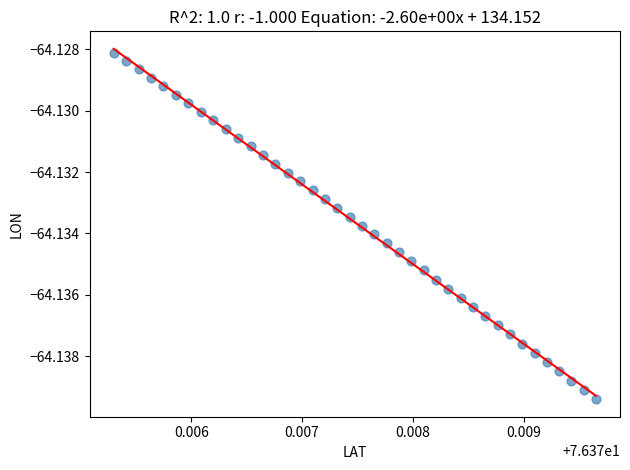

How many points are shown in the scatter plot?

40